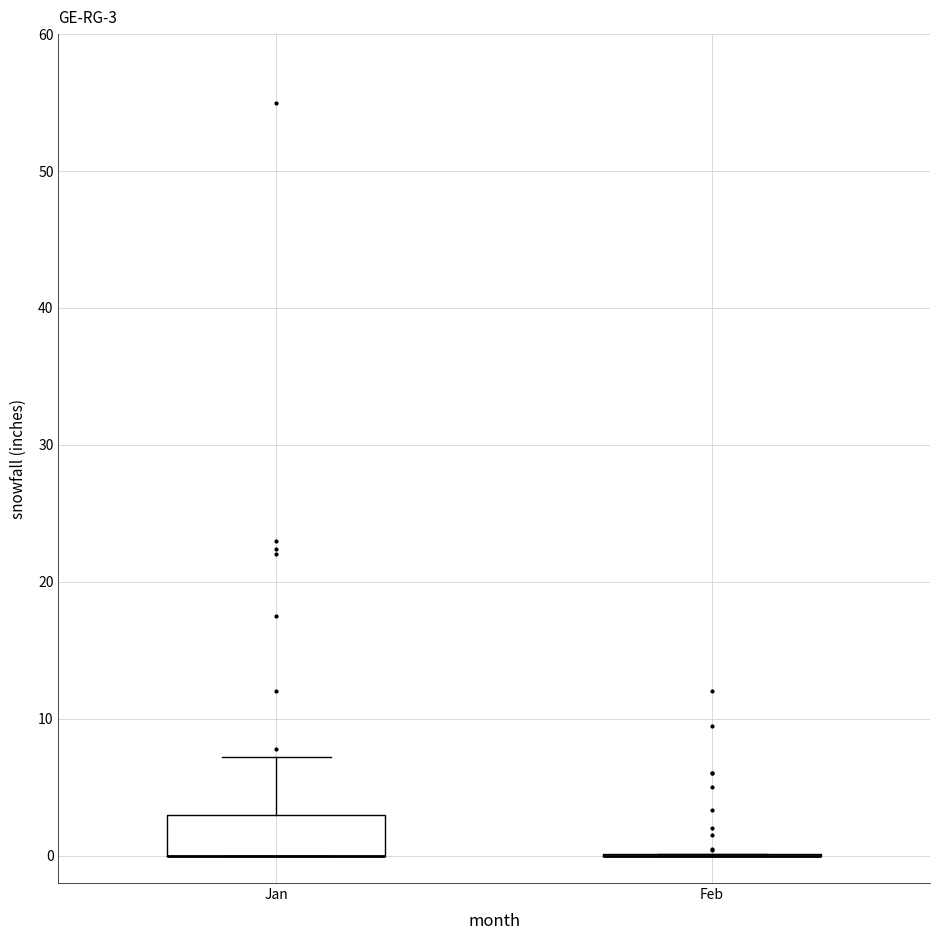

Comparing the boxes themselves (not the whiskers), which one is the tallest?

Jan